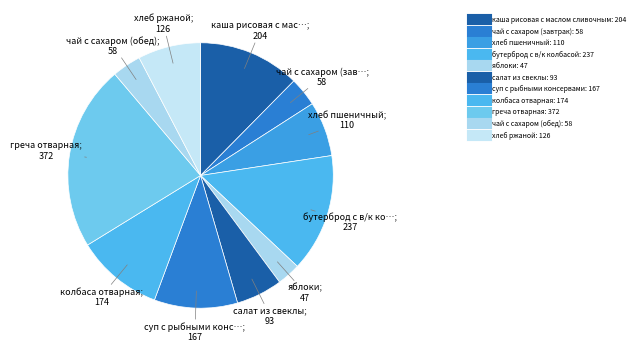

To the nearest percent, what is the difference between the салат из свеклы and чай с сахаром (завтрак) slice percentages?

2%